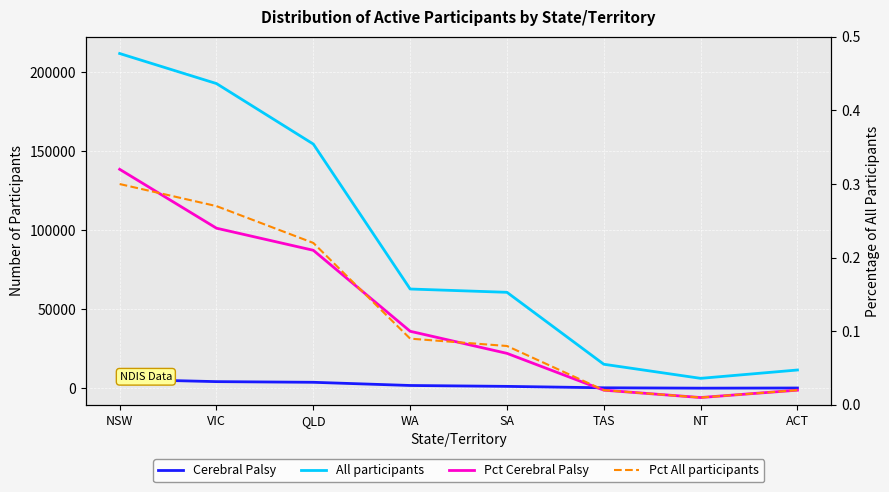

At which label does All participants first exceed 62955?

NSW